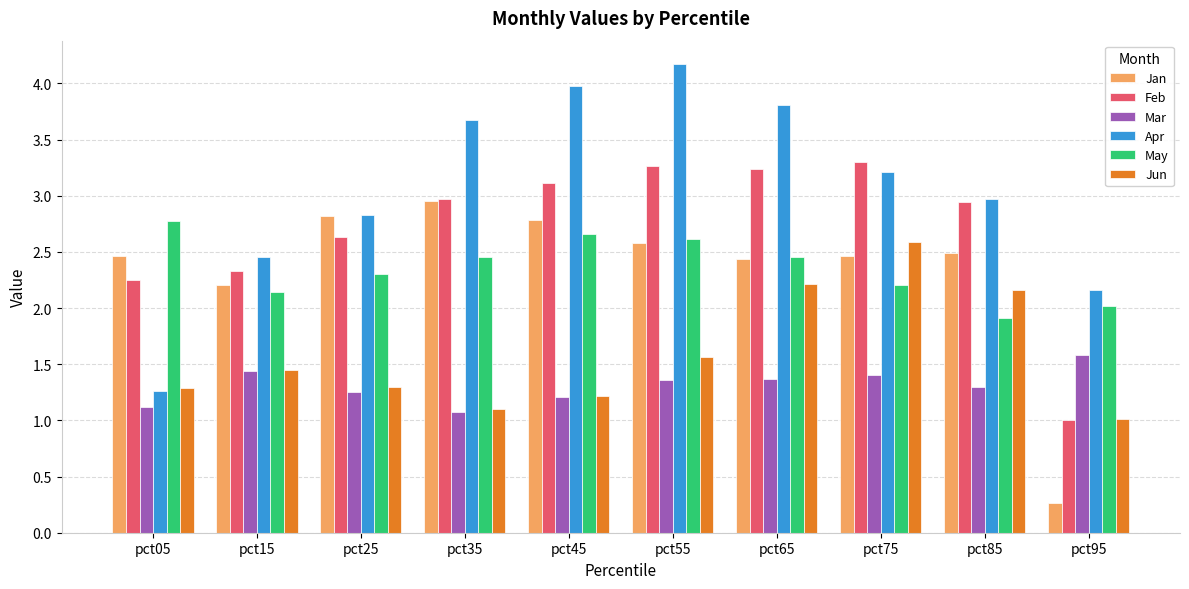

How many groups of bars are there?

10